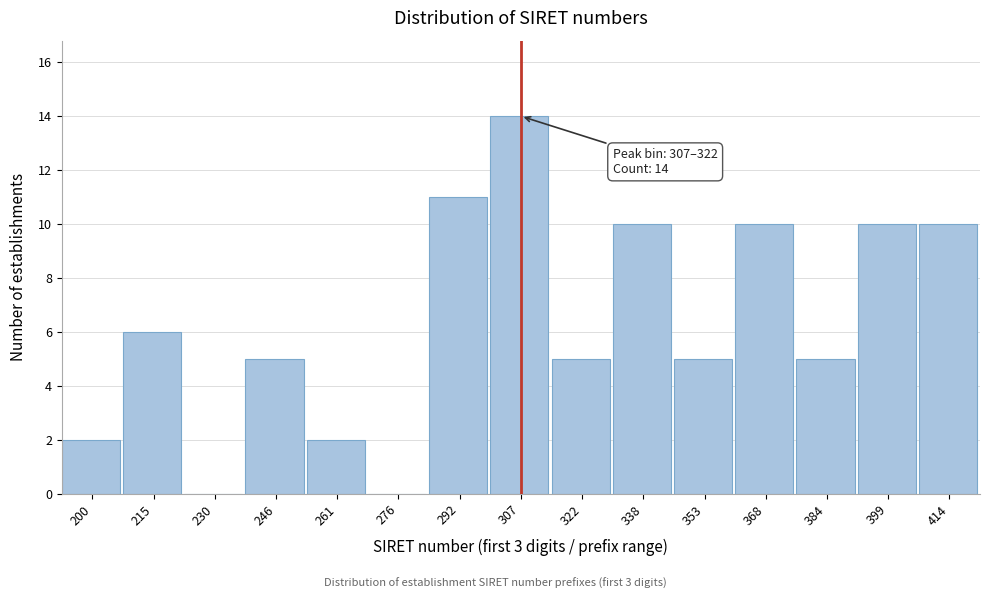

Reading left to right, list all the values displayed in this chart.

200=2	215=6	230=0	246=5	261=2	276=0	292=11	307=14	322=5	338=10	353=5	368=10	384=5	399=10	414=10